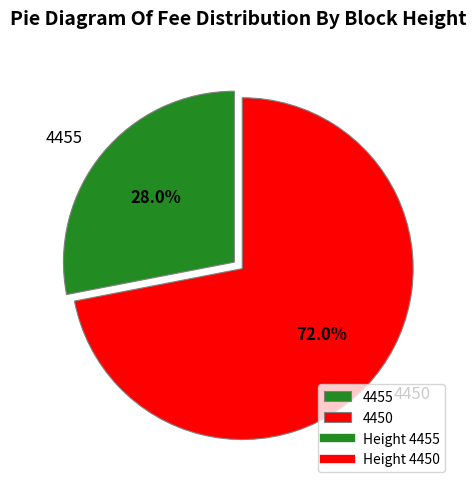

To the nearest percent, what is the combined percentage of 4450 and 4455?

100%